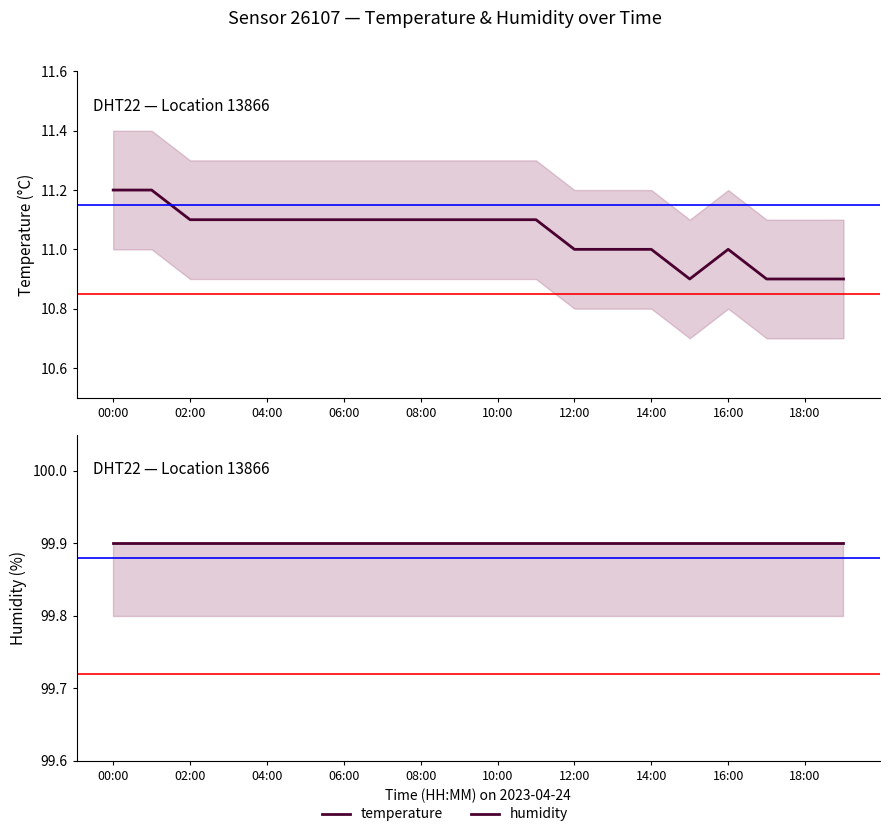

Reading left to right, transcribe all the data shown in this chart.

temperature: 11.2	11.2	11.1	11.1	11.1	11.1	11.1	11.1	11.1	11.1	11.1	11.1	11.0	11.0	11.0	10.9	11.0	10.9	10.9	10.9
humidity: 99.9	99.9	99.9	99.9	99.9	99.9	99.9	99.9	99.9	99.9	99.9	99.9	99.9	99.9	99.9	99.9	99.9	99.9	99.9	99.9